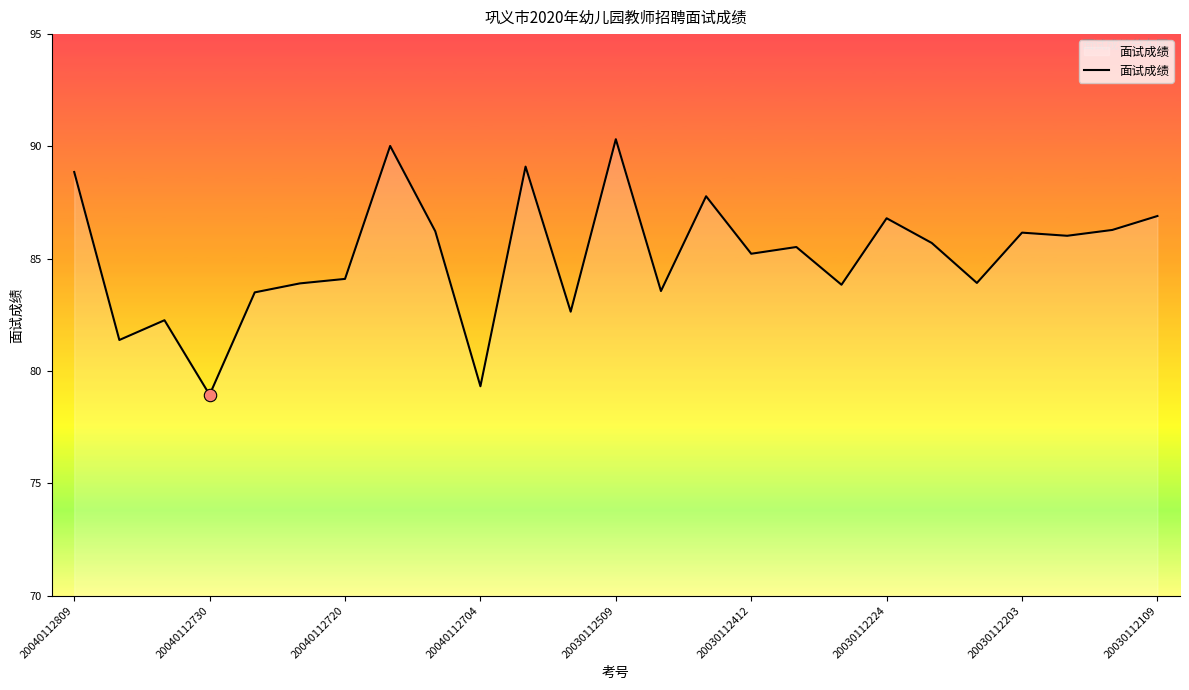

What is the difference between the maximum and minimum values?

11.4